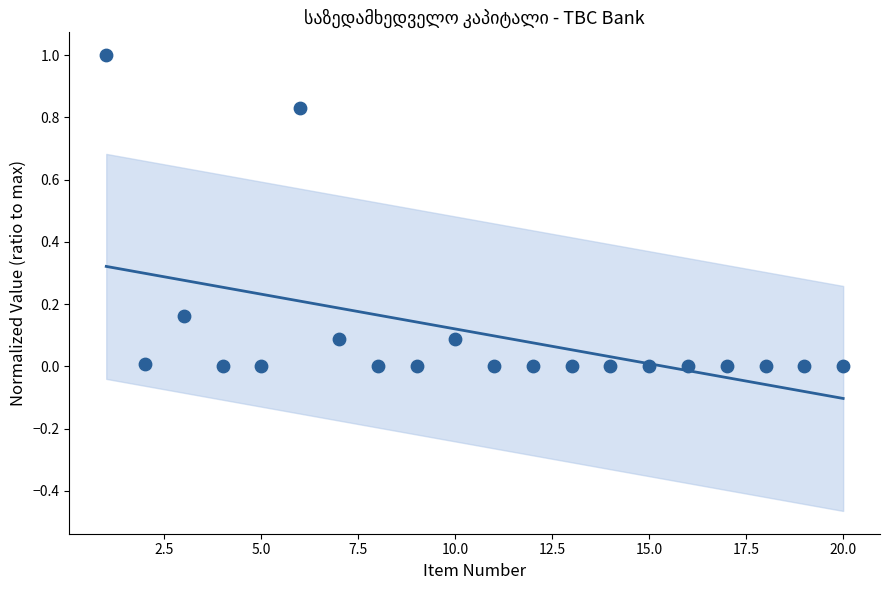

What is the range of Y values (max minus min)?

1.0